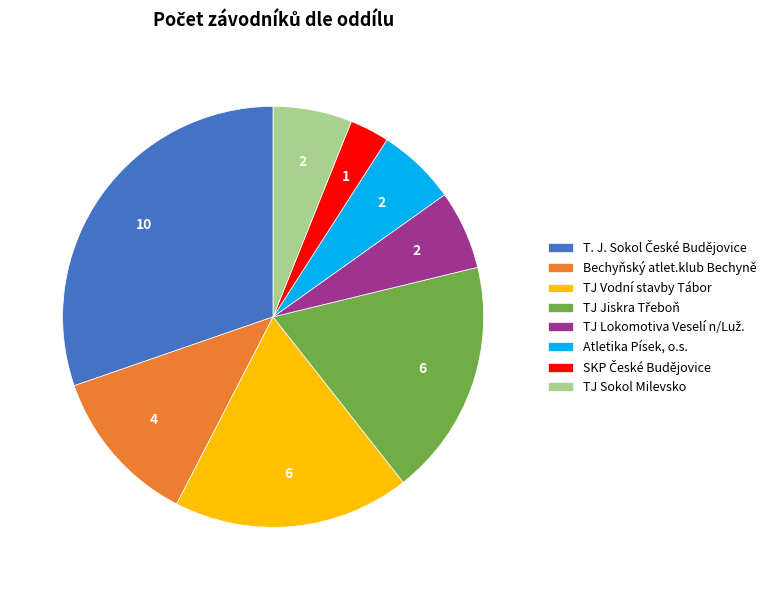

The TJ Vodní stavby Tábor slice represents 18% of the pie. True or false?

True